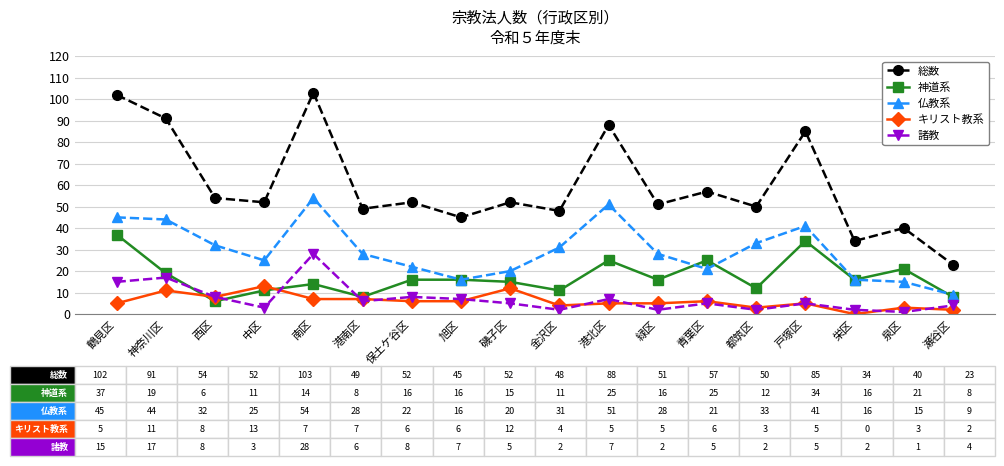

How many times do 神道系 and 諸教 cross each other?

4